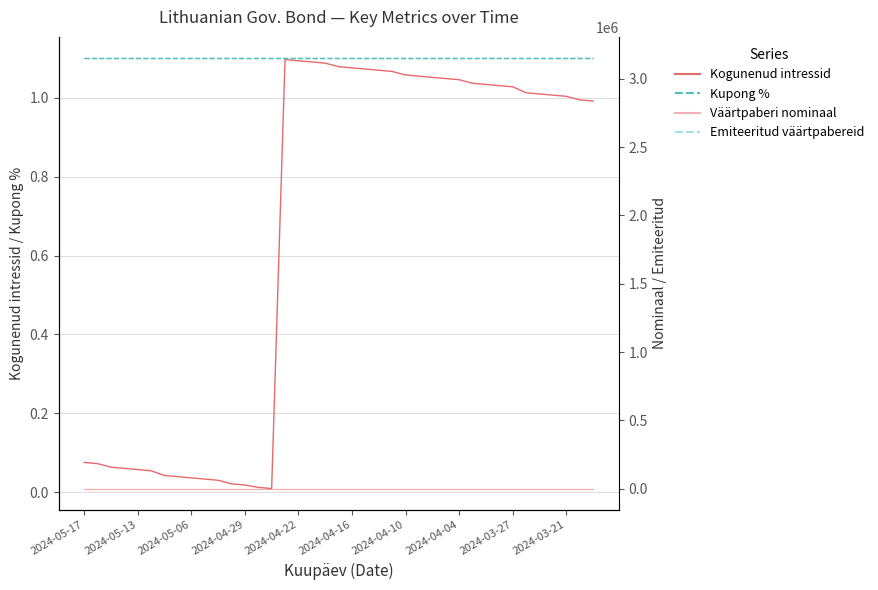

What is the average value of the Kogunenud intressid (LTGB011027A) series?

0.7